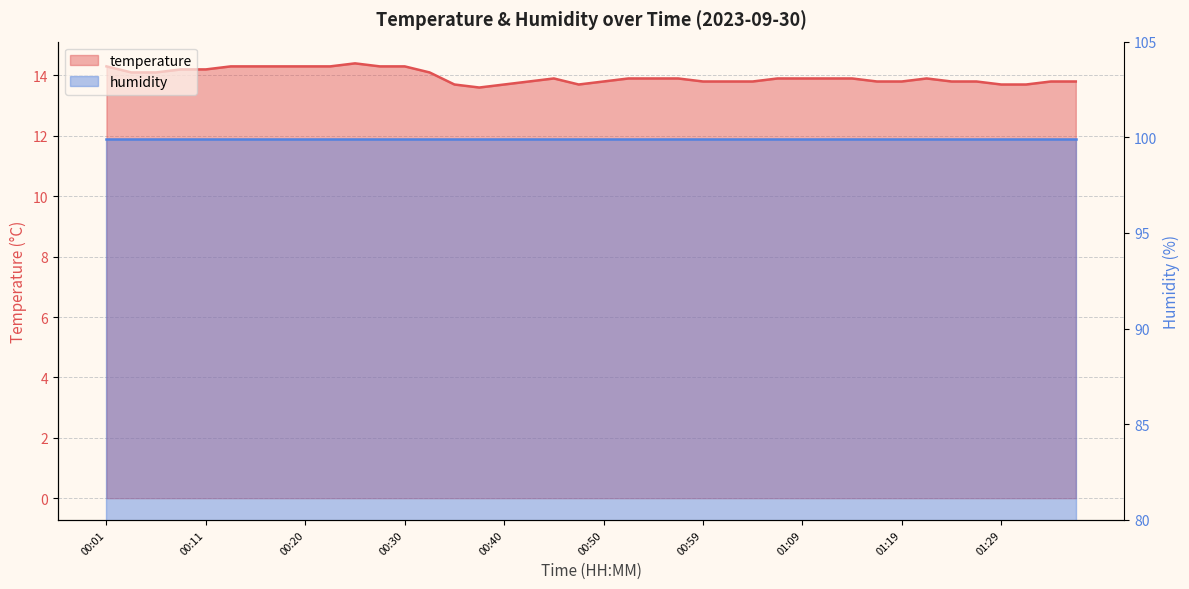

What position from the left is 00:23?

10